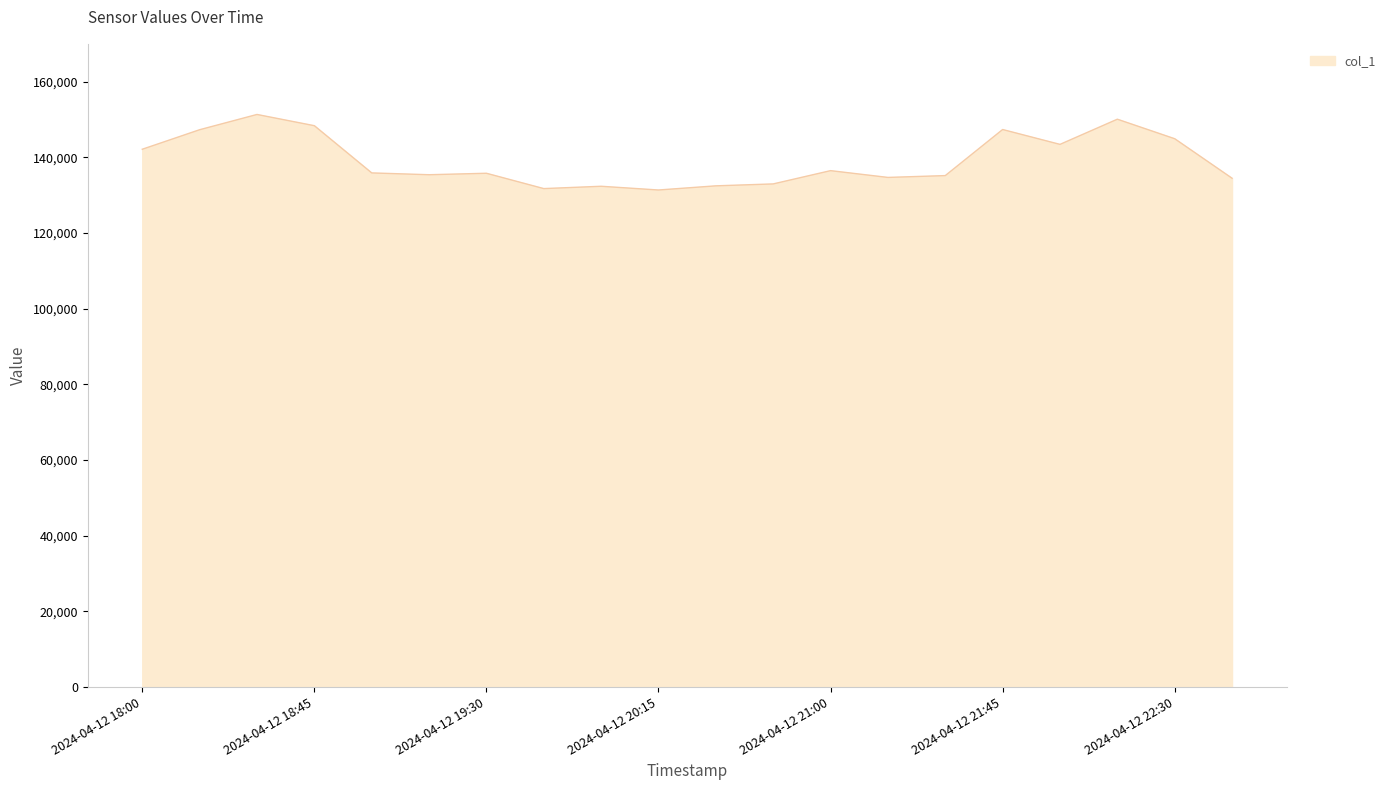

What is the greatest value displayed?

151333.5